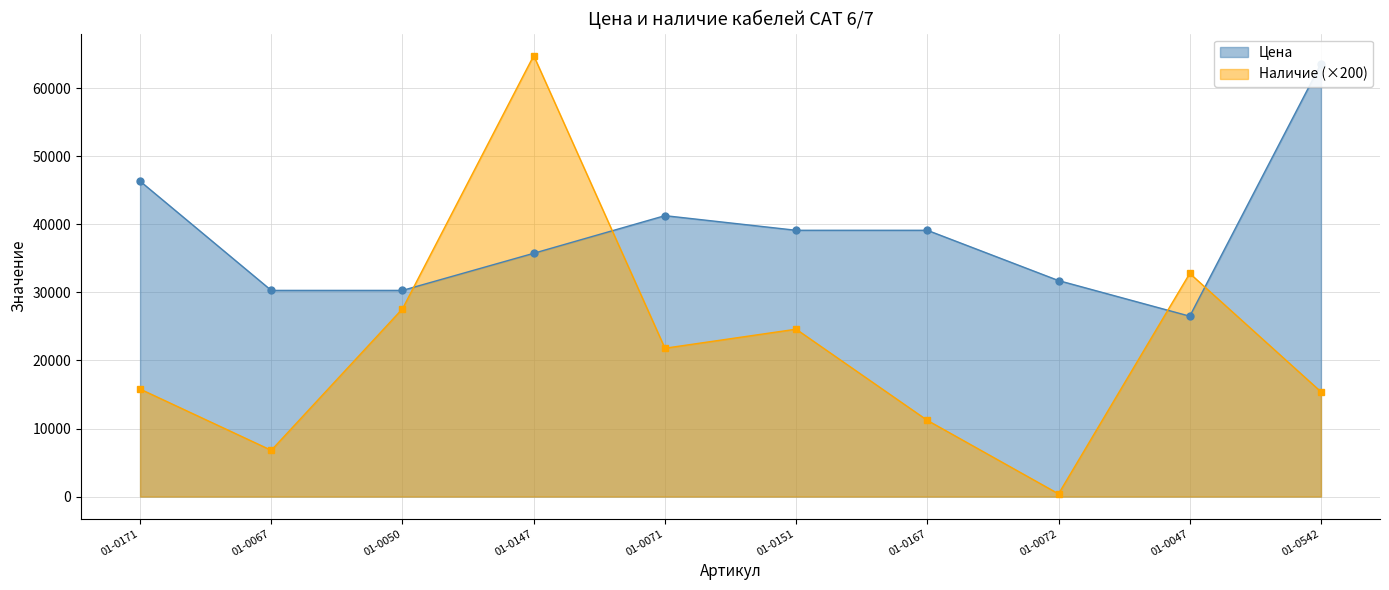

Where is the first local maximum for Наличие?

01-0147